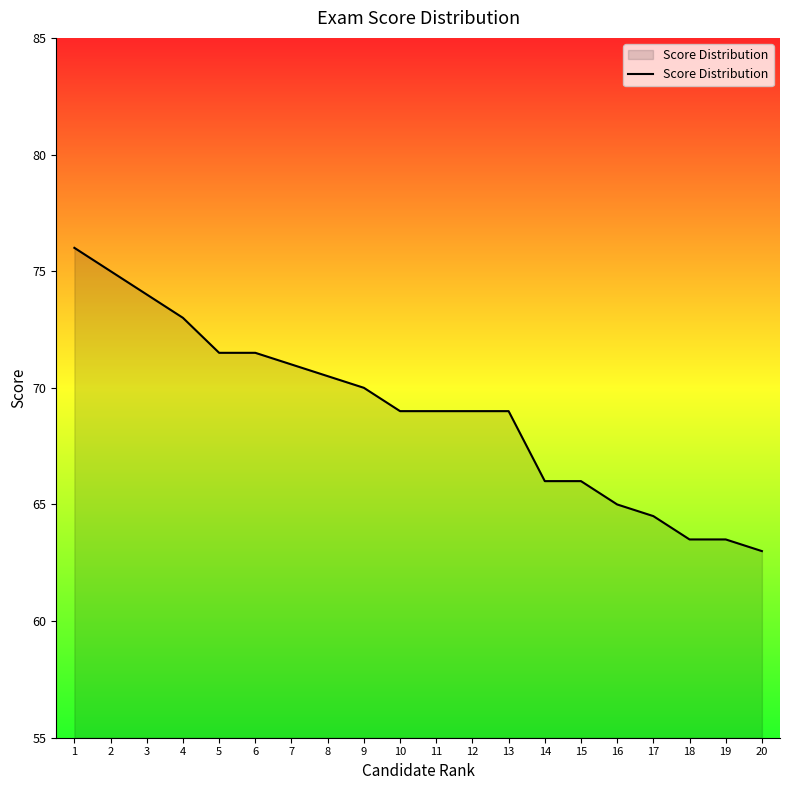

Is it true that the value at 13 is 16.9?

False